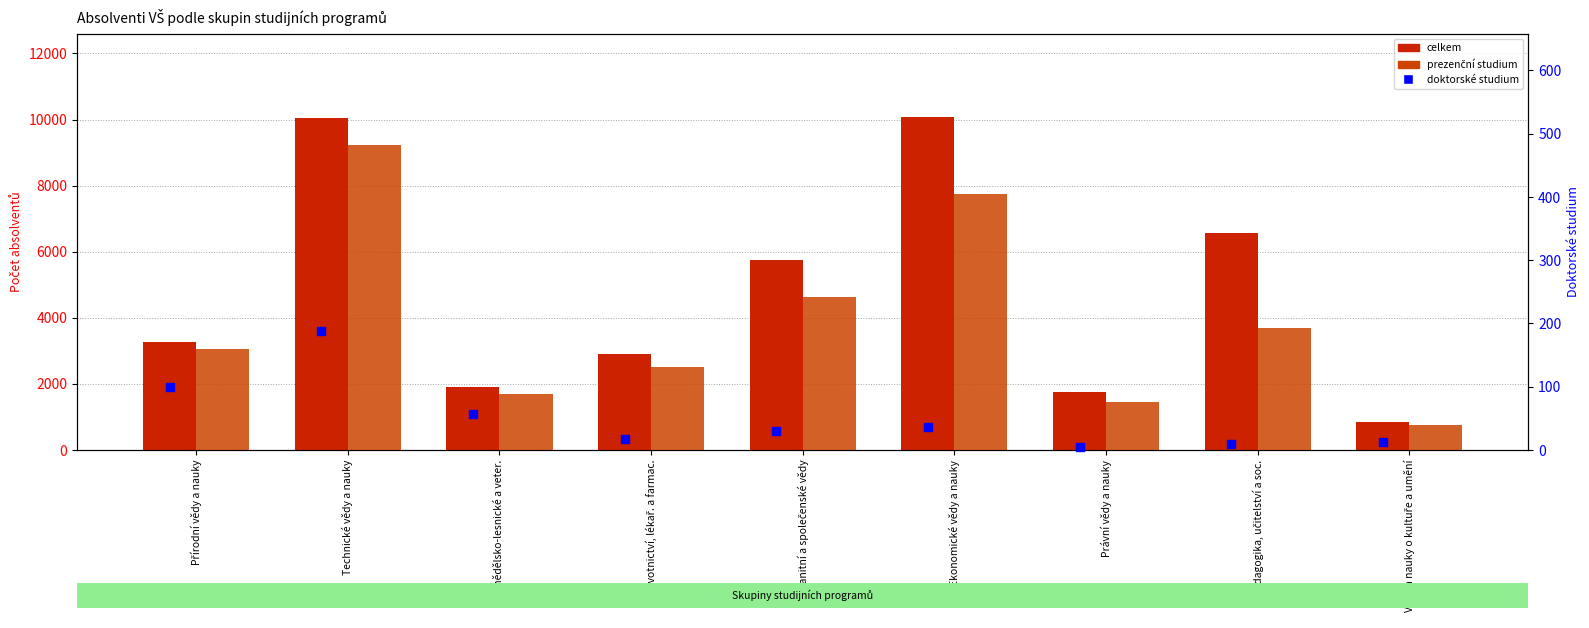

Which series reaches the maximum Y coordinate?

celkem